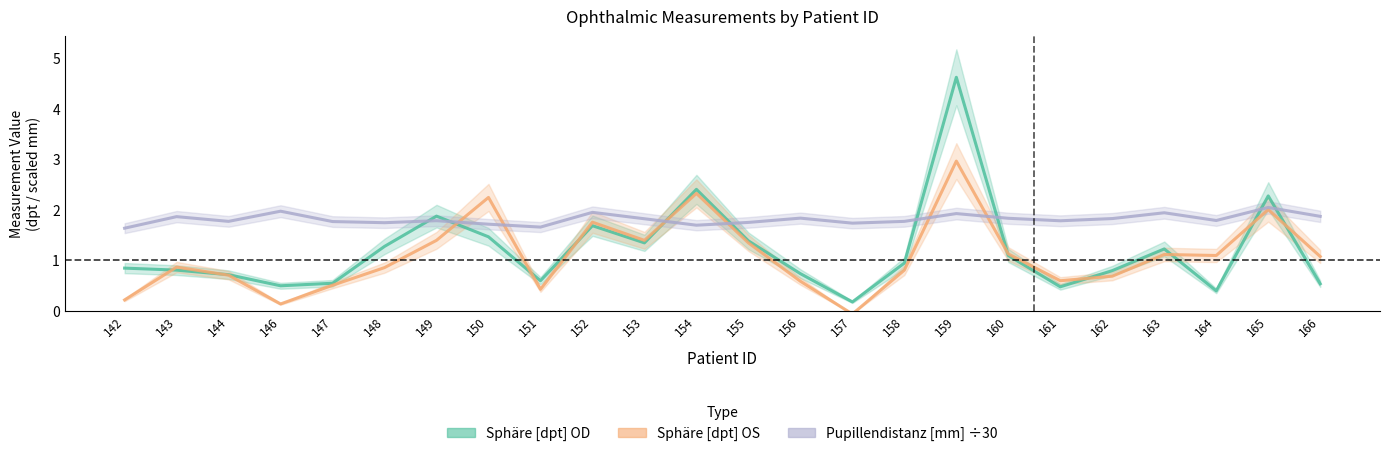

True or false: Sphäre [dpt] OD and Pupillendistanz [mm] cross at least once.

True